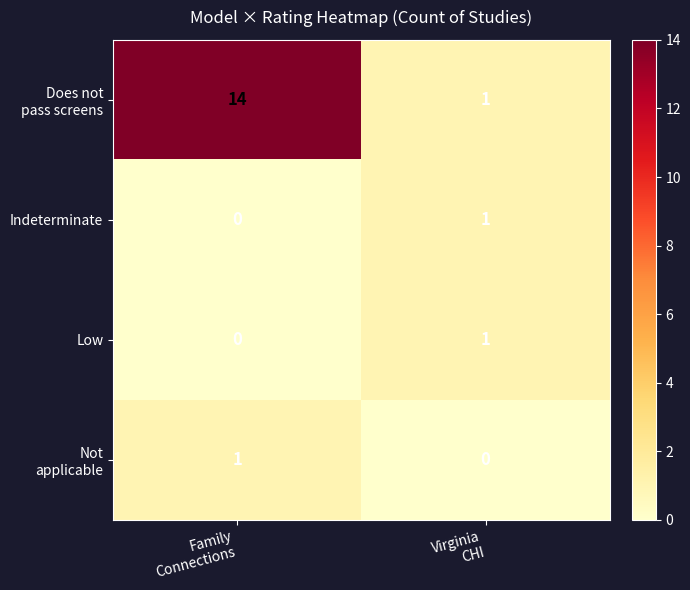

Count the number of categories in the chart.

2